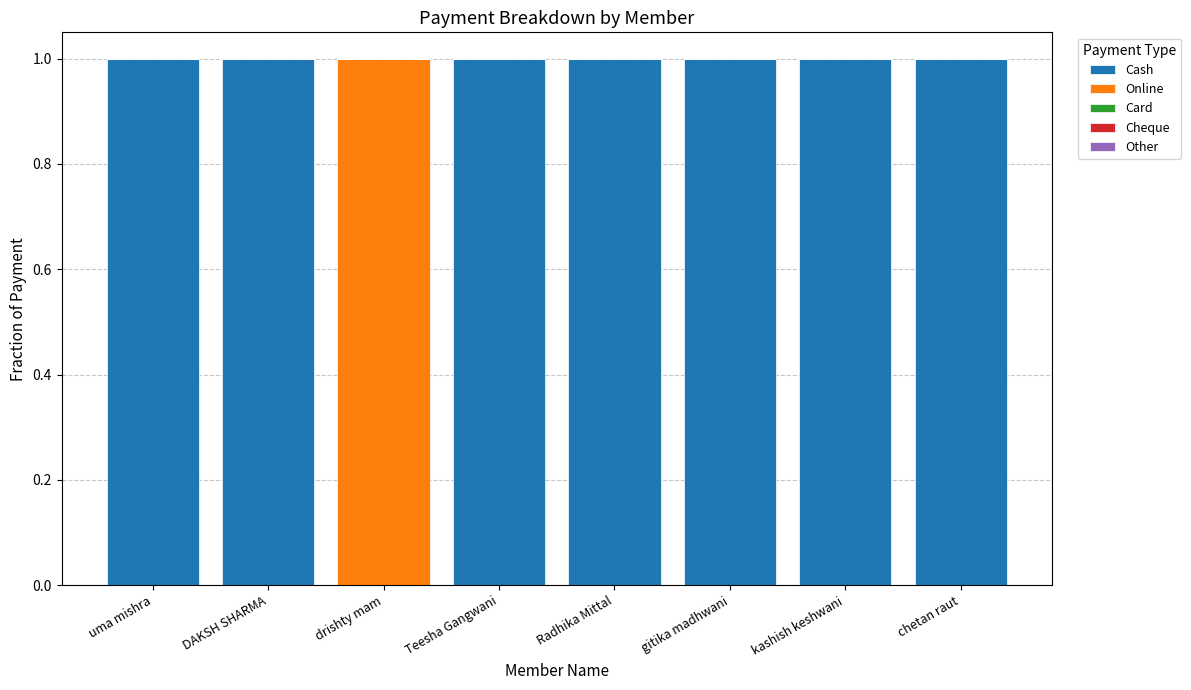

Is it true that Cash equals 0 at DAKSH SHARMA?

False